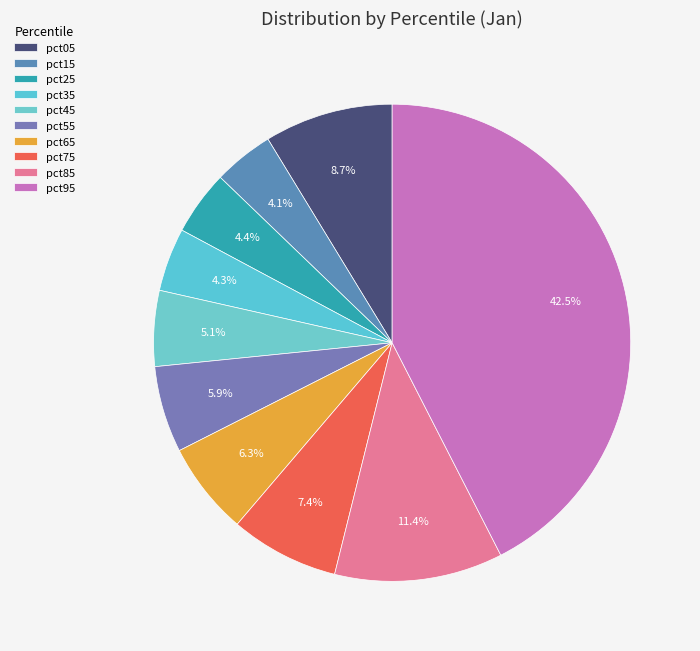

To the nearest percent, what percentage of the pie is pct75?

7%